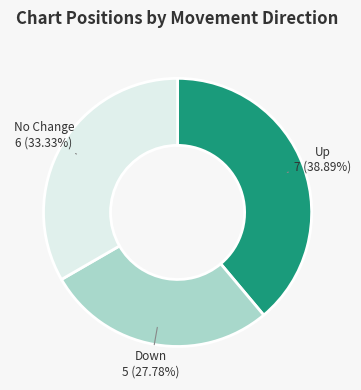

Do Down and Up together represent more than half of the pie?

Yes